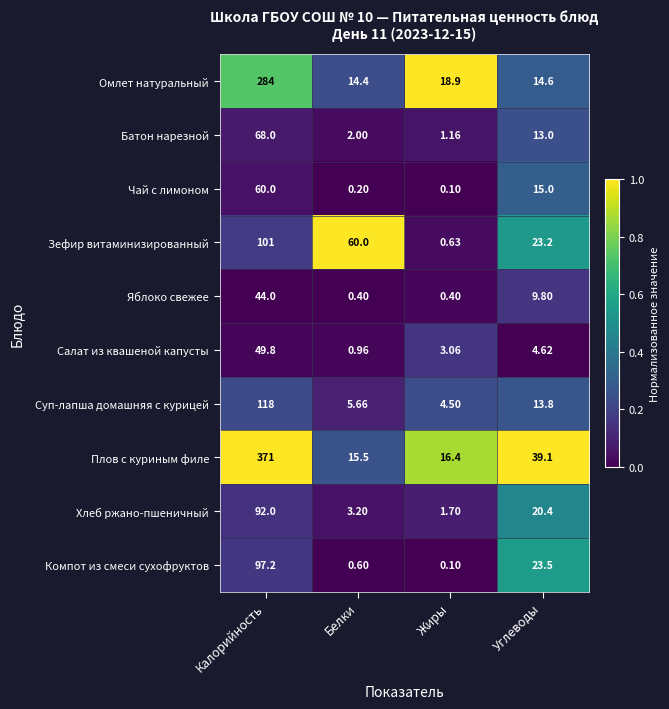

Which category has the lowest value across all series?

Жиры